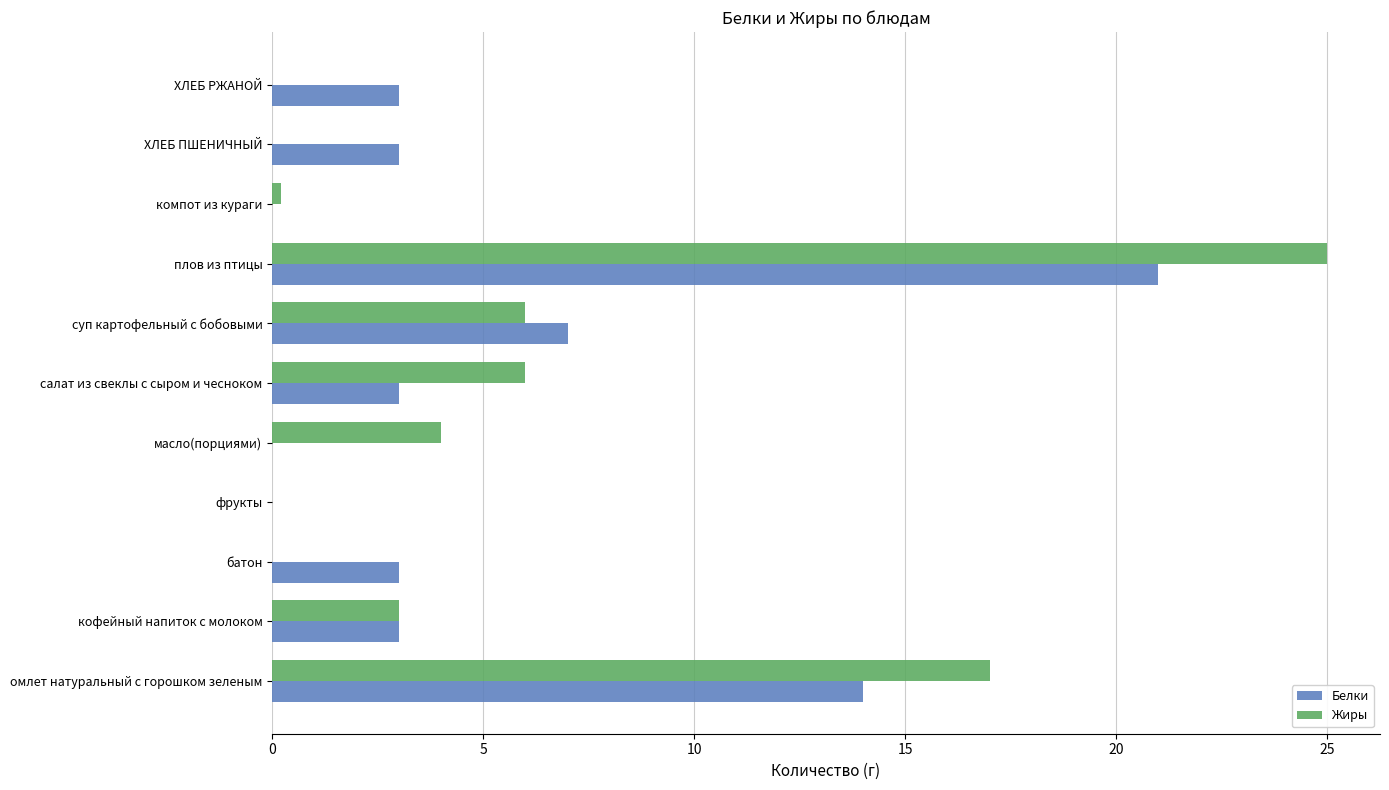

True or false: Белки has a value of 3.0 at ХЛЕБ ПШЕНИЧНЫЙ.

True